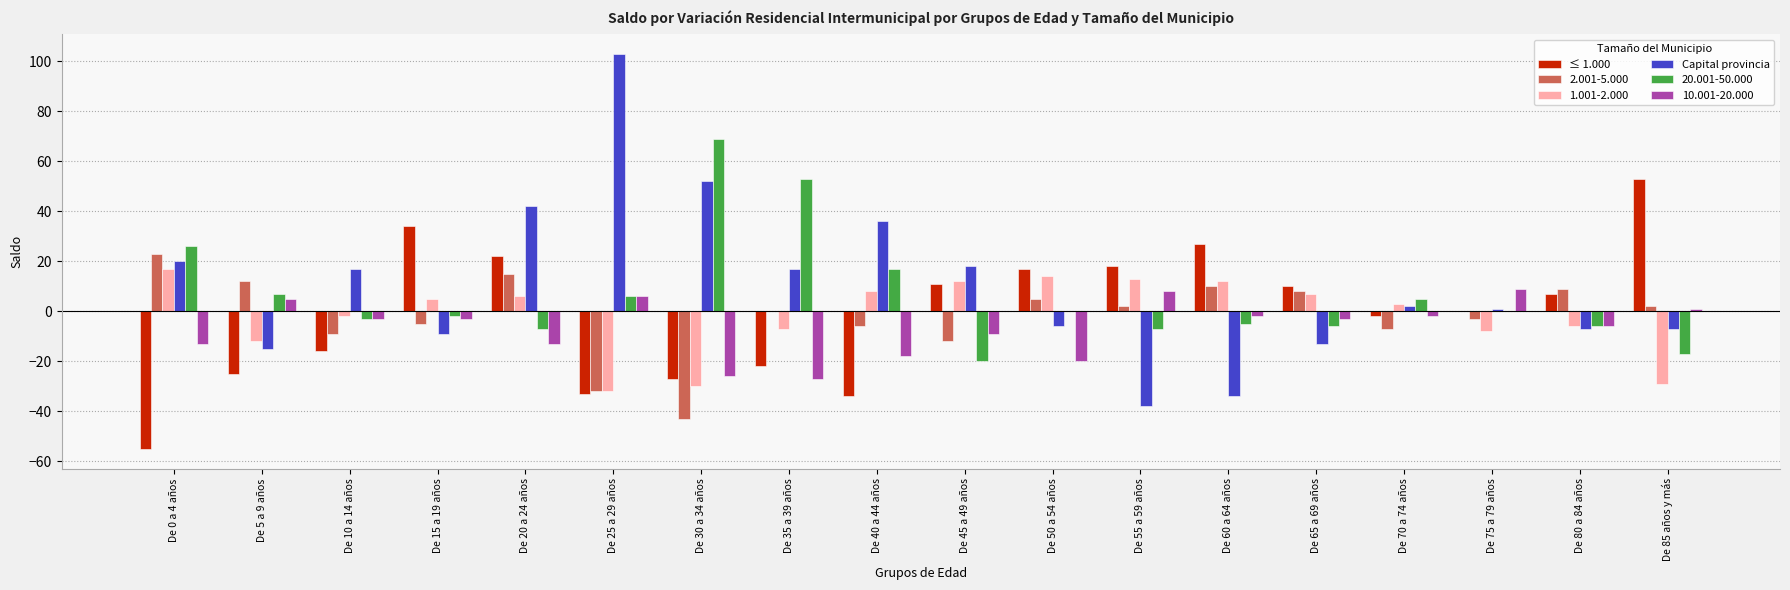

Which category has the highest value in the 20.001-50.000 series?

De 30 a 34 años